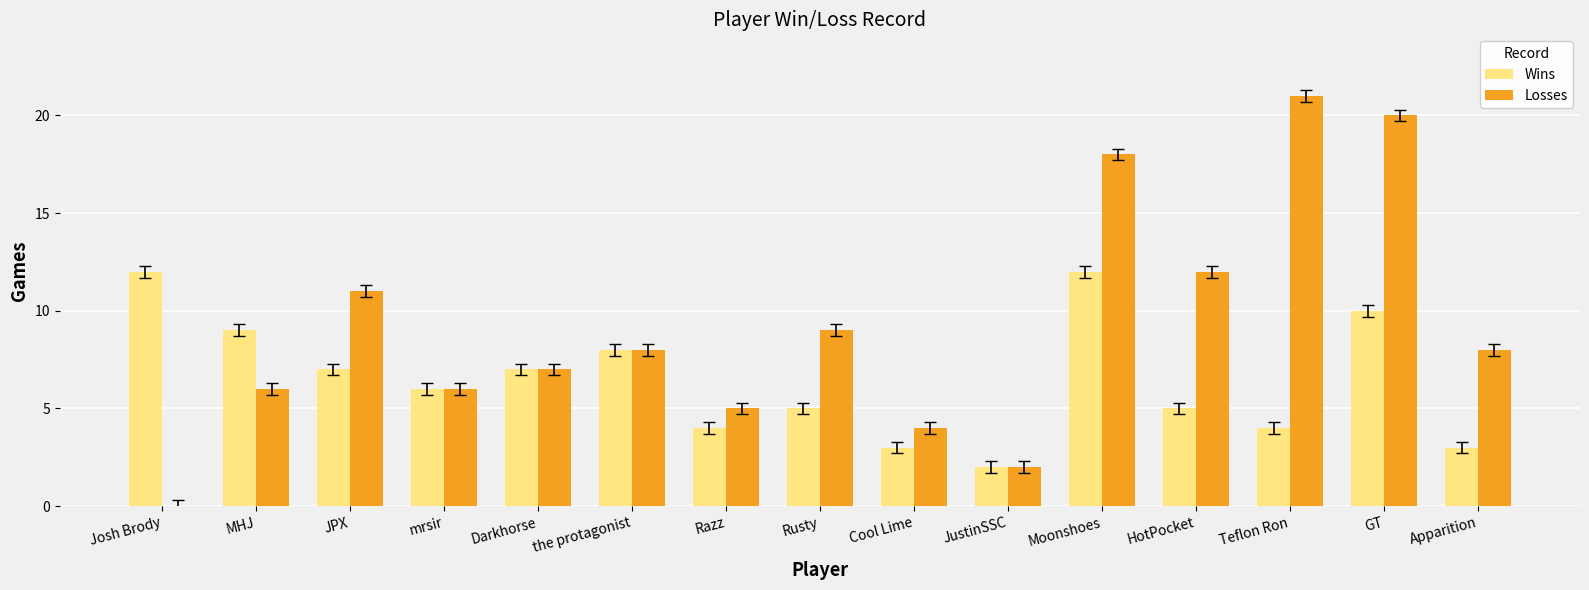

The Wins series shows 11 at Darkhorse. True or false?

False